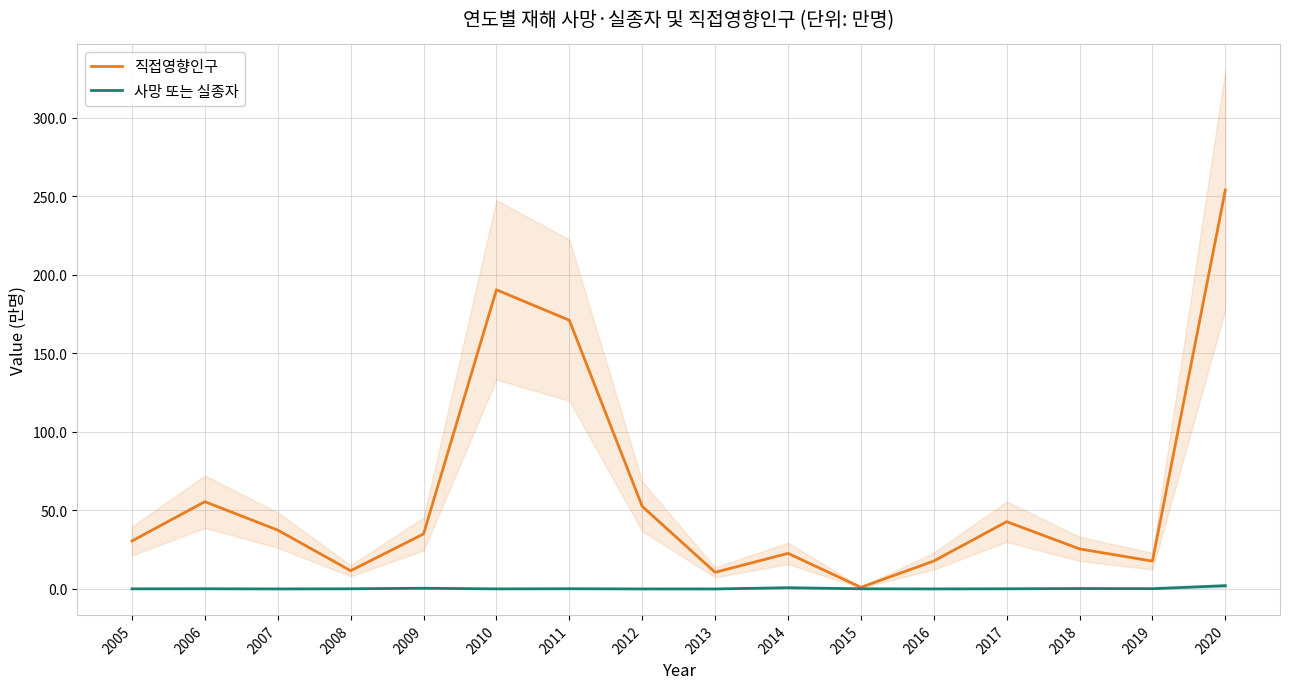

The 직접영향인구 series shows 17.8 at 2016. True or false?

True